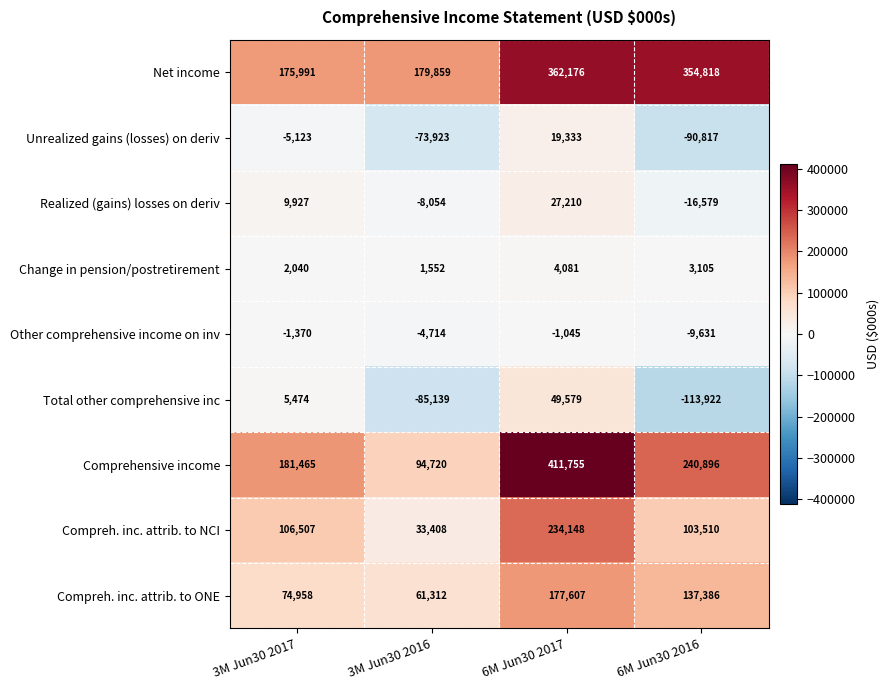

True or false: Net income has a value of 540339 at 6M Jun30 2017.

False